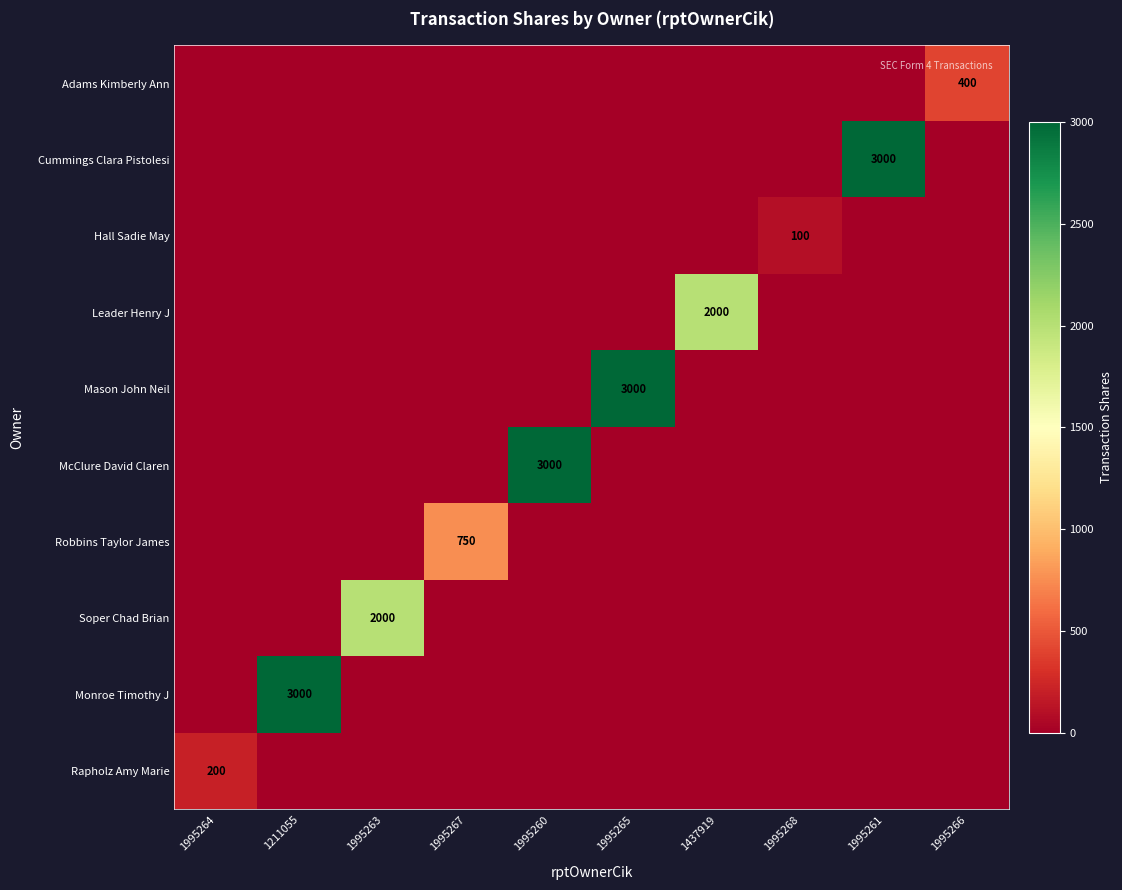

How many data points in Hall Sadie May are above 0?

1